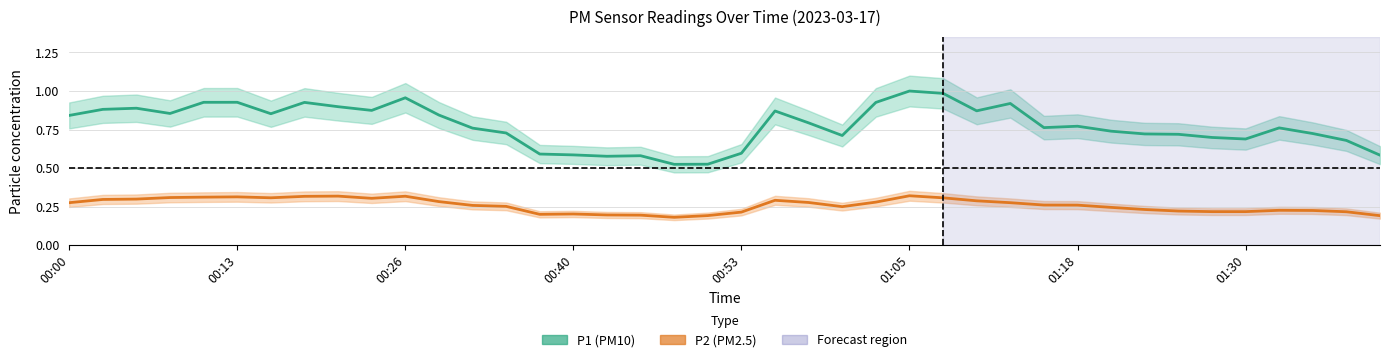

The value of P2 (PM2.5) at 32 is 0.2. True or false?

True